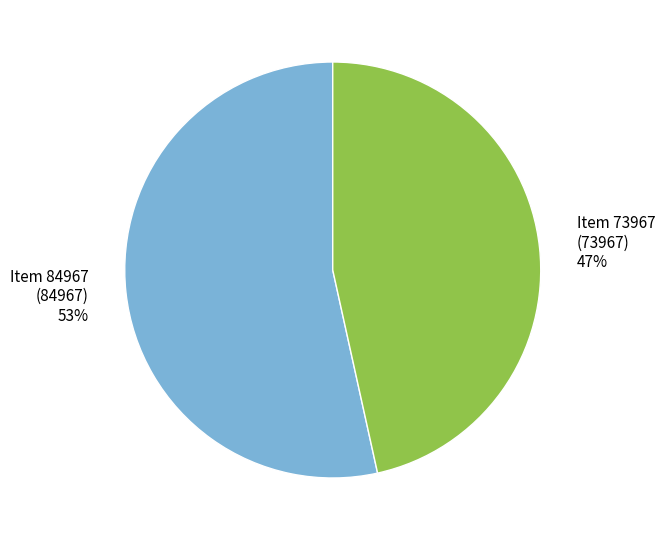

Count the number of slices in the pie.

2